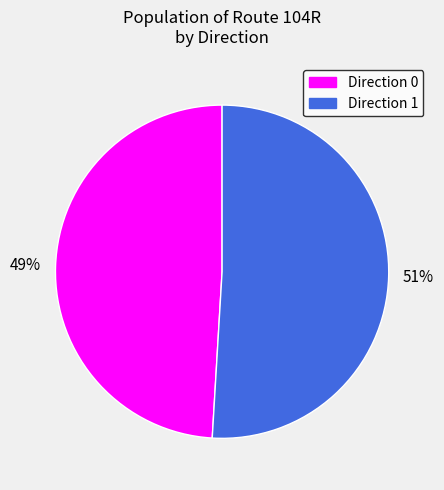

What percentage is the Direction 1 slice, to the nearest percent?

51%